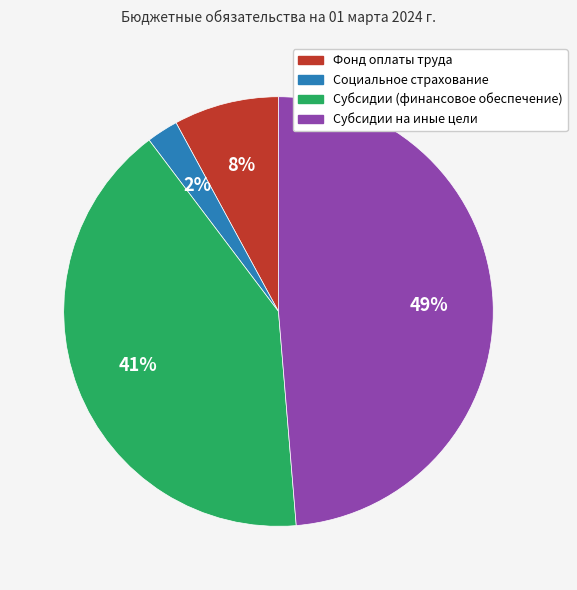

To the nearest percent, what is the average slice percentage?

25%